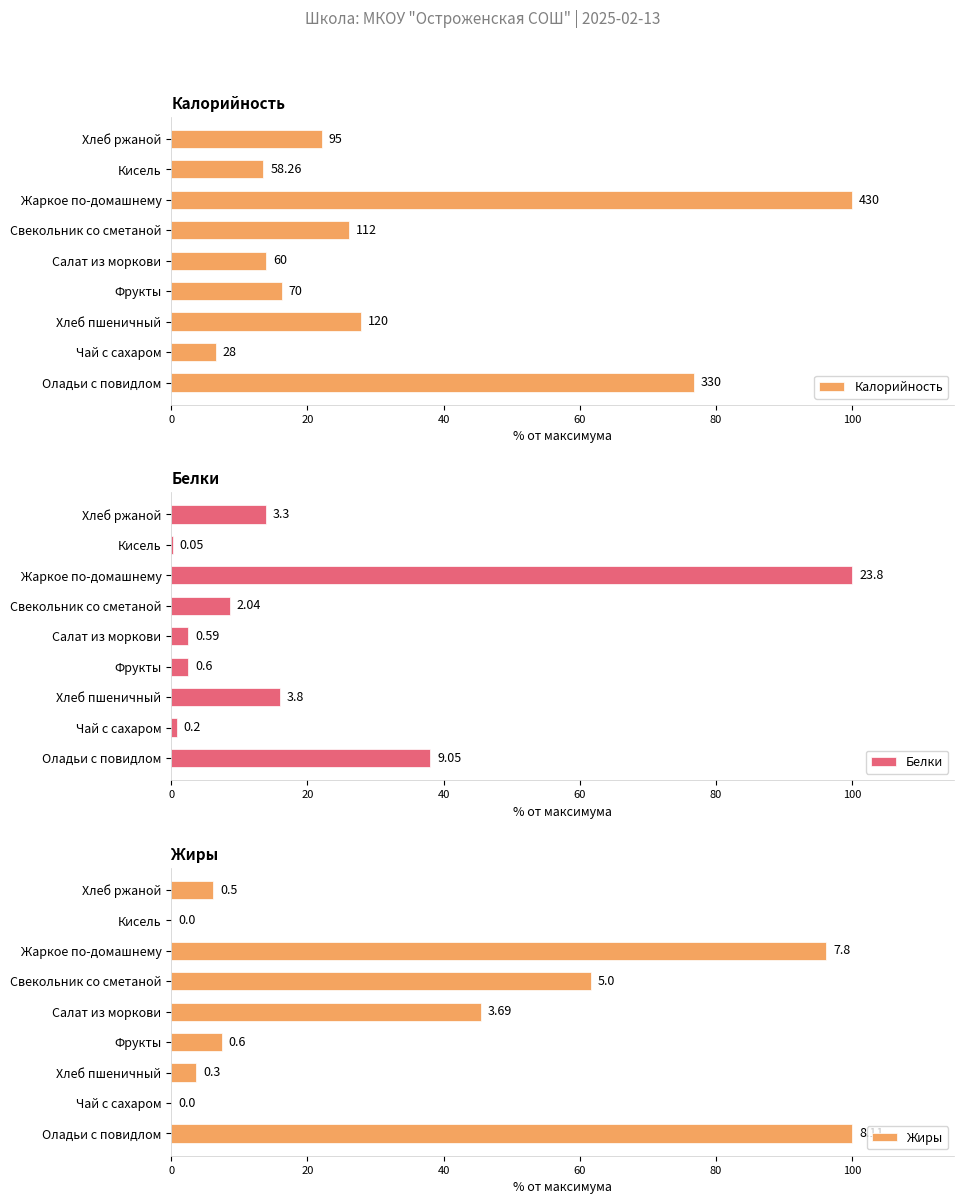

At Хлеб ржаной, list the series in order from largest to smallest.

Калорийность, Белки, Жиры